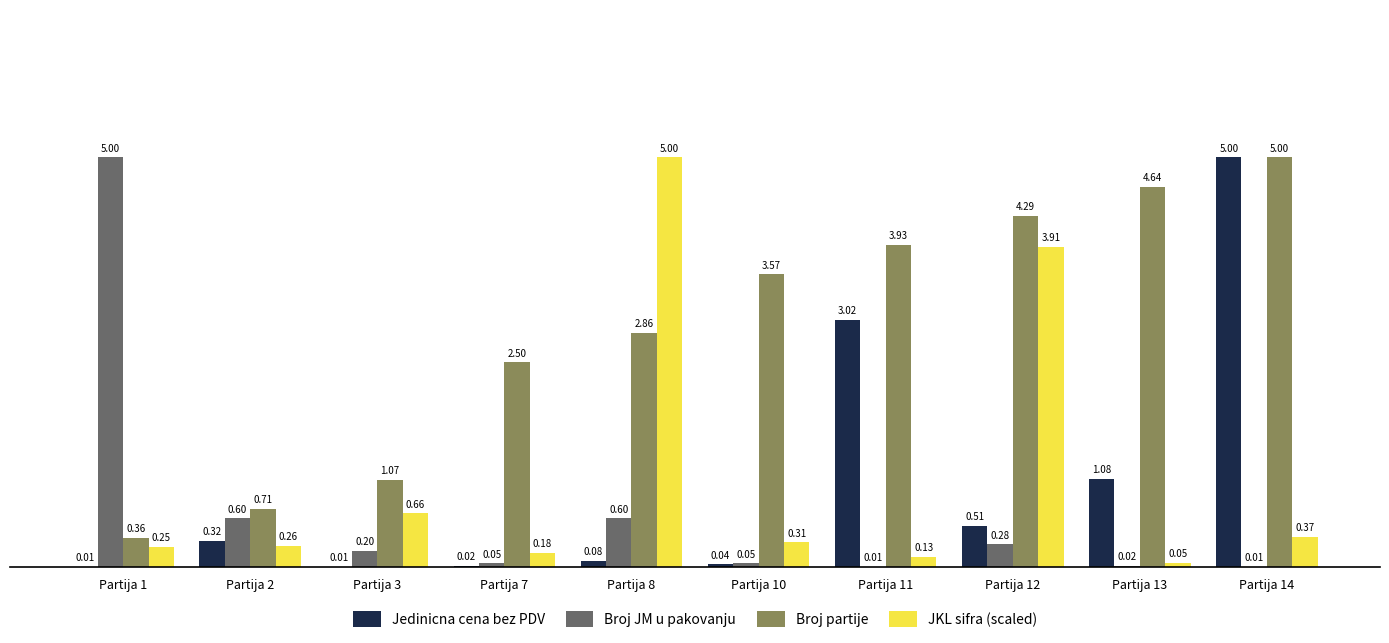

Which series has the largest total across all categories?

Broj partije